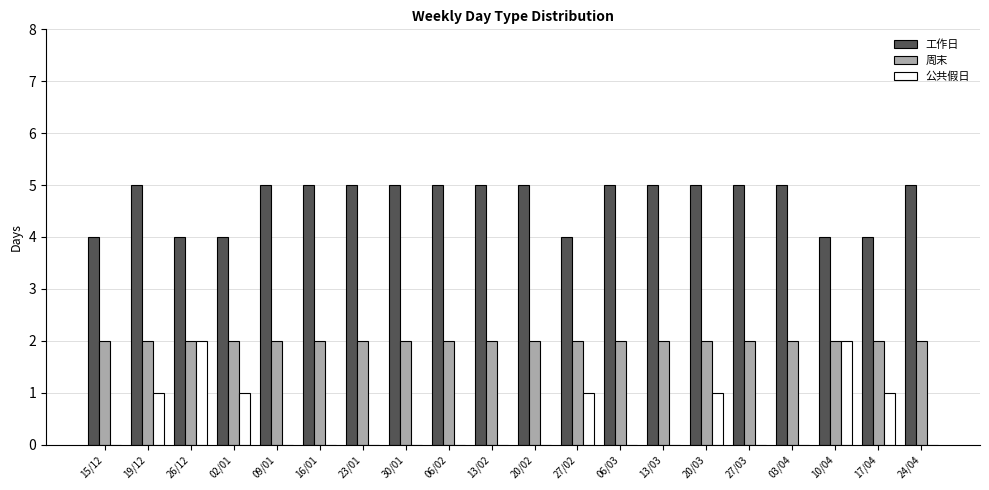

The 工作日 series shows 5 at 16/01. True or false?

True